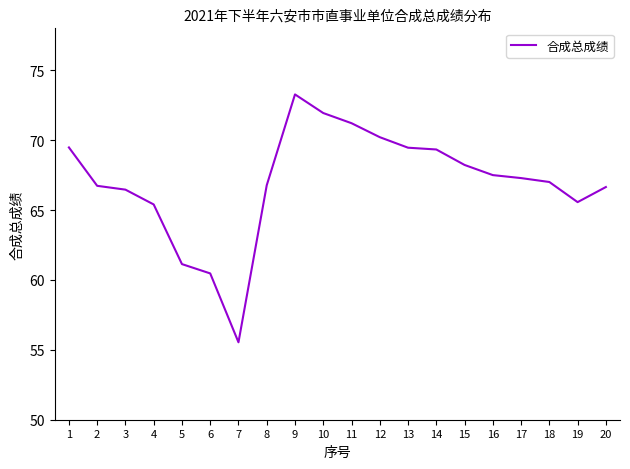

True or false: the data shows 100.5 at 3.

False